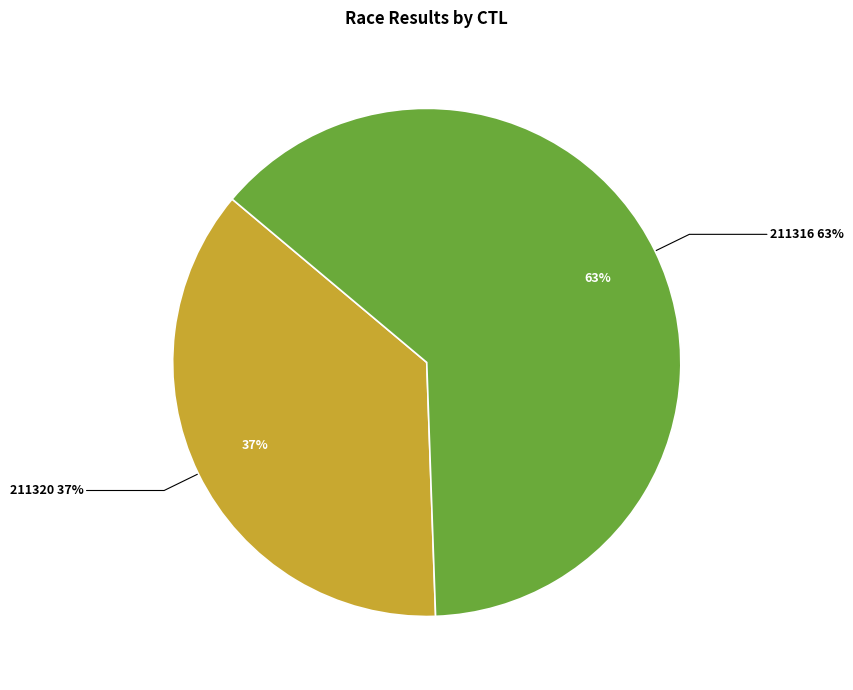

Which category accounts for the majority?

211316